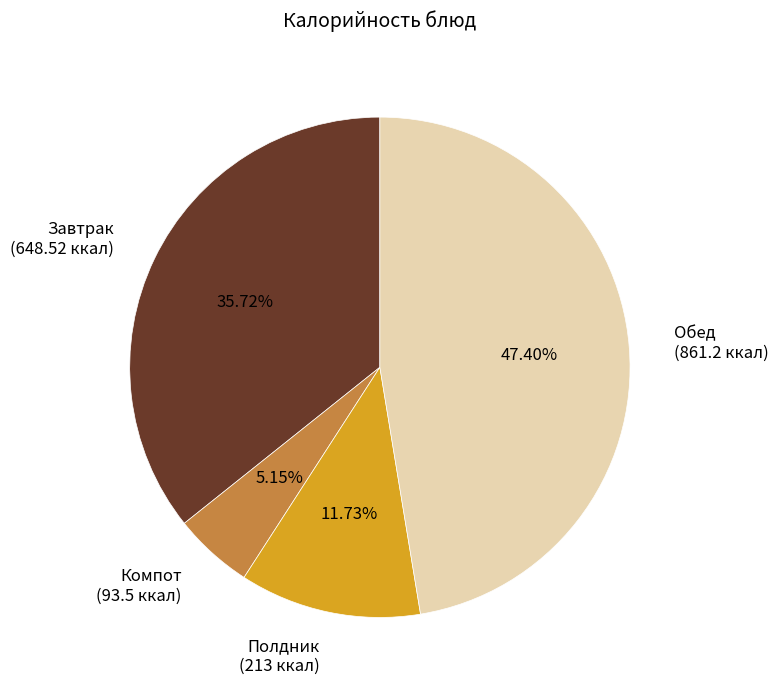

Do Компот (93.5 ккал) and Завтрак (648.52 ккал) together represent more than half of the pie?

No